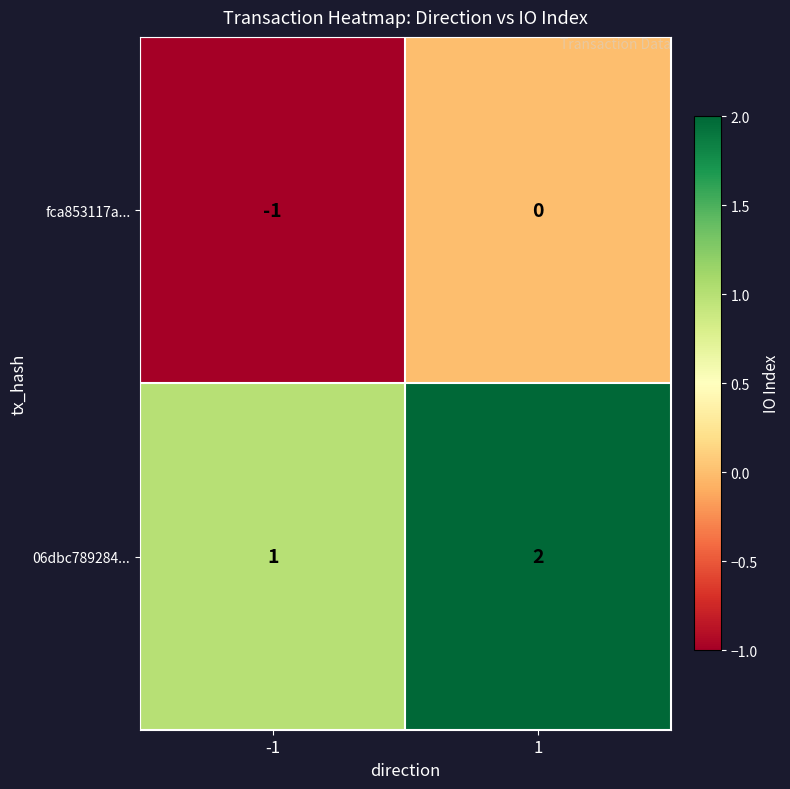

What is the spread (max minus min) of values at -1?

2